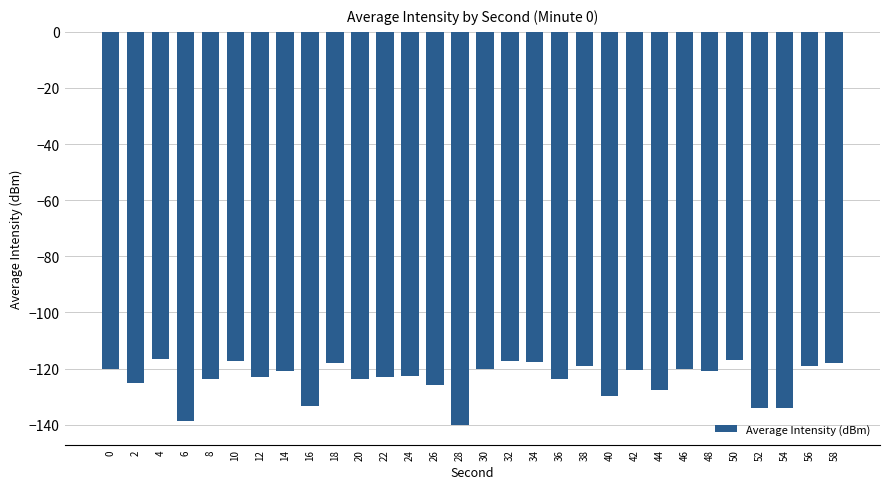

True or false: the data shows -28.5 at 32.

False